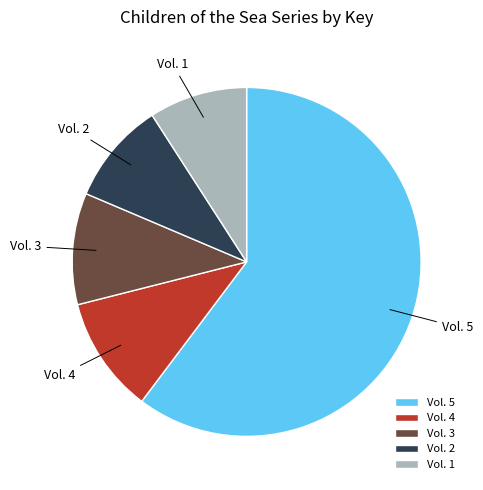

What is the ratio of the value at Vol. 3 to the value at Vol. 1?

1.1